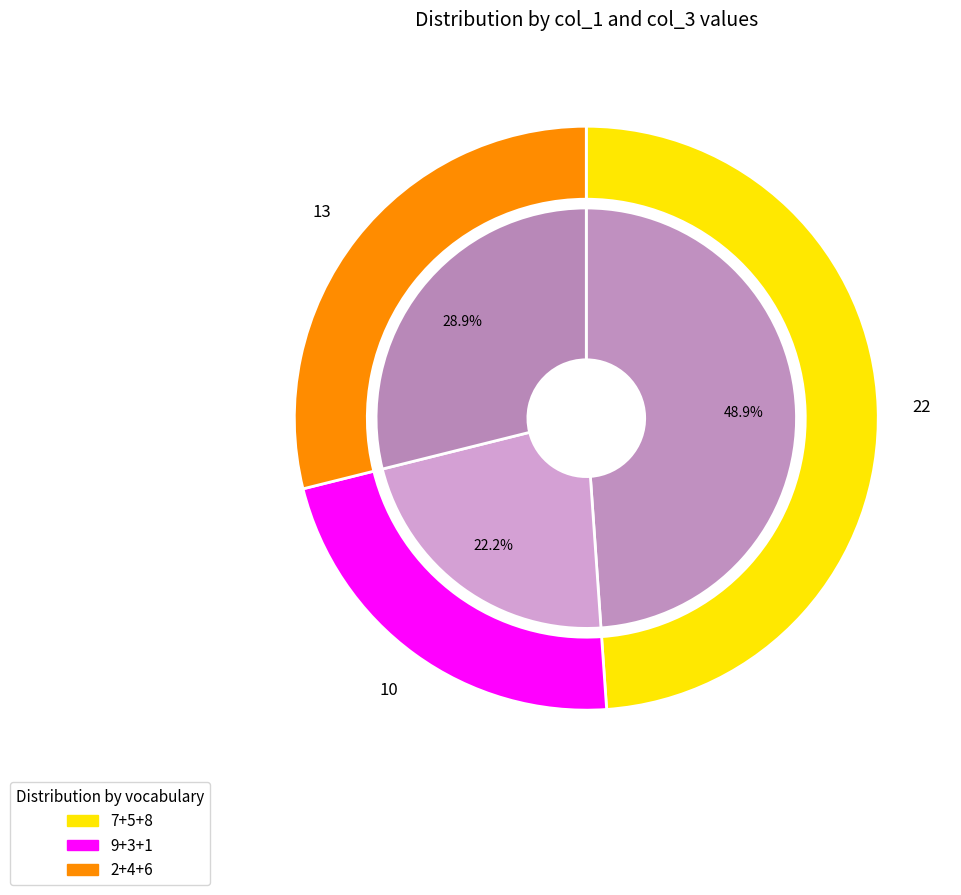

Between 2 and 9, which is larger?

9